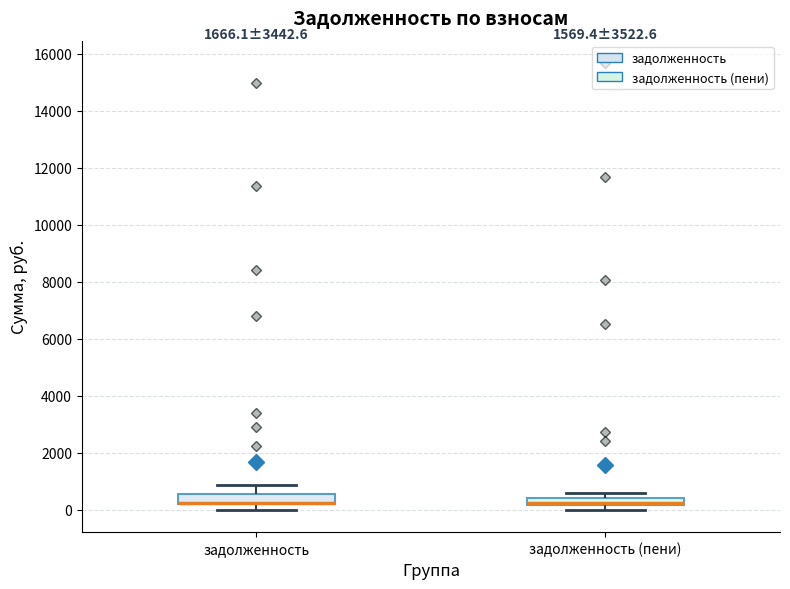

Where does the upper whisker of the box for задолженность end on the y-axis? The values are not printed on the chart, so give them approximately, as read against the axis.

800